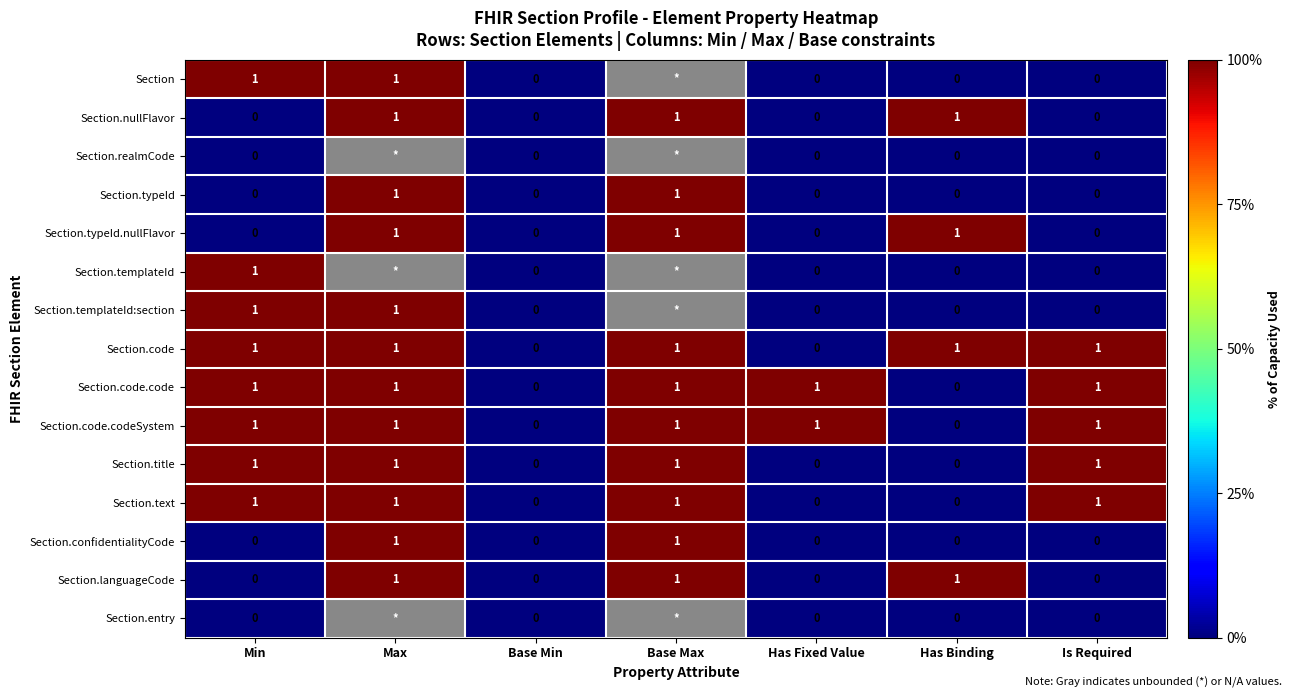

Is it true that Section equals 0.0 at Base Min?

True